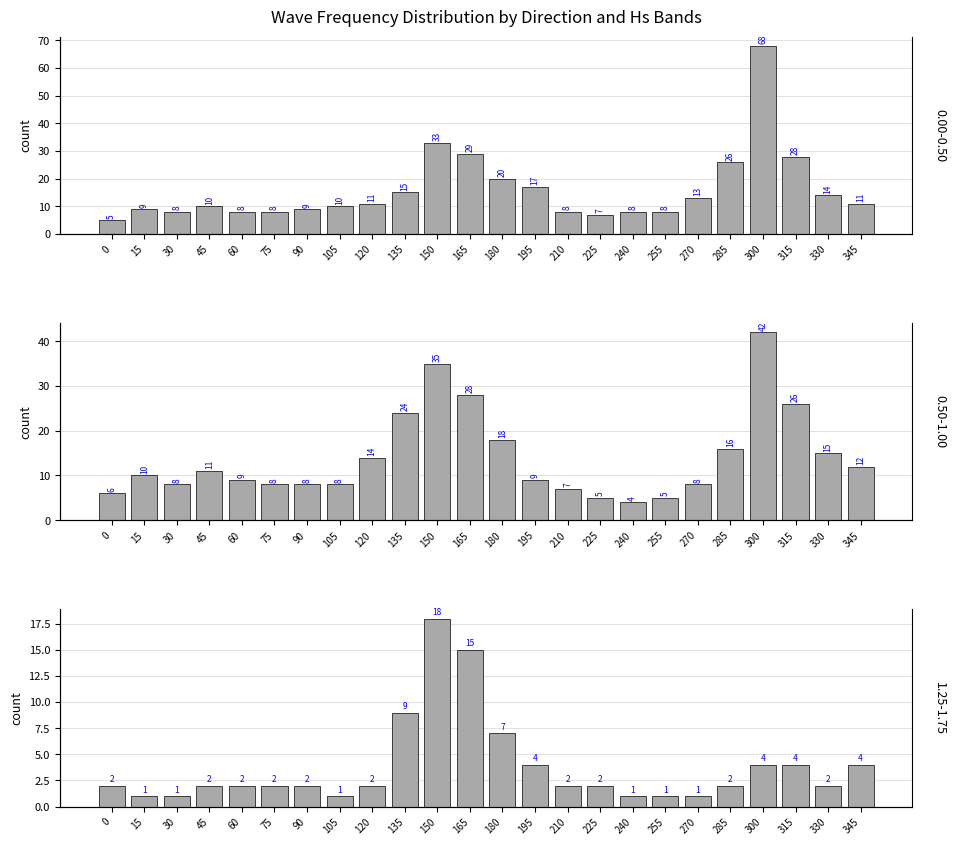

What is the lowest value of the 1.25-1.75 [sum] series?

1